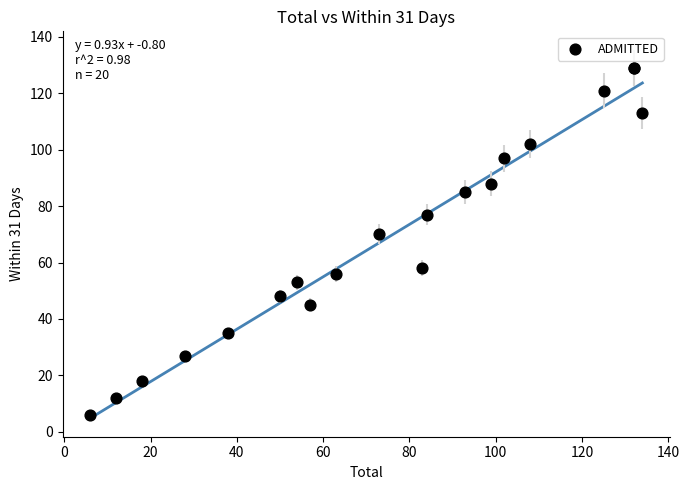

What Y value in the scatter plot is closest to 67?

70